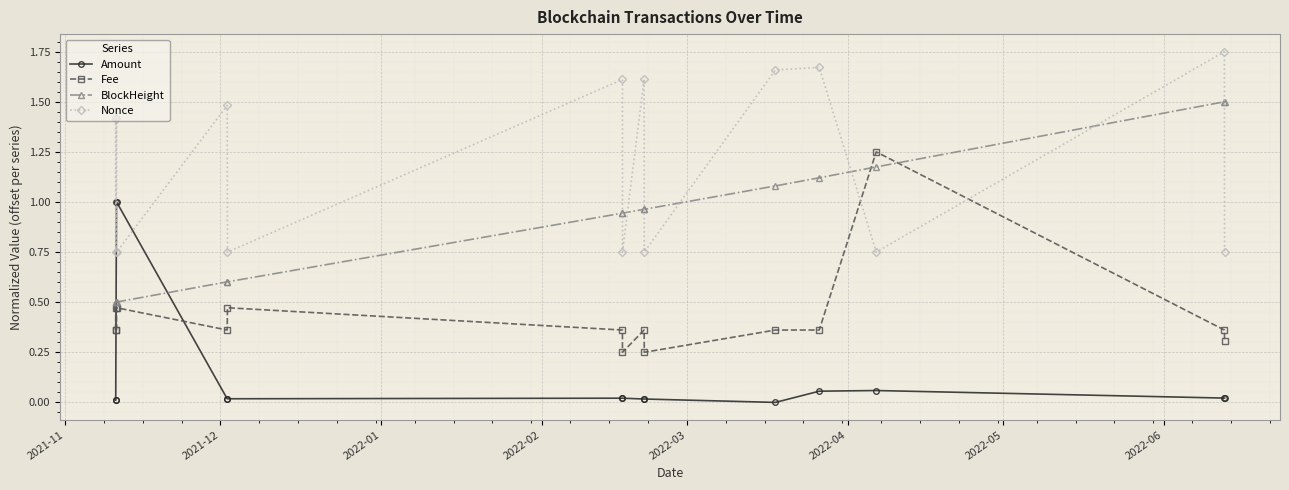

How many interior local peaks does the Nonce series have?

6